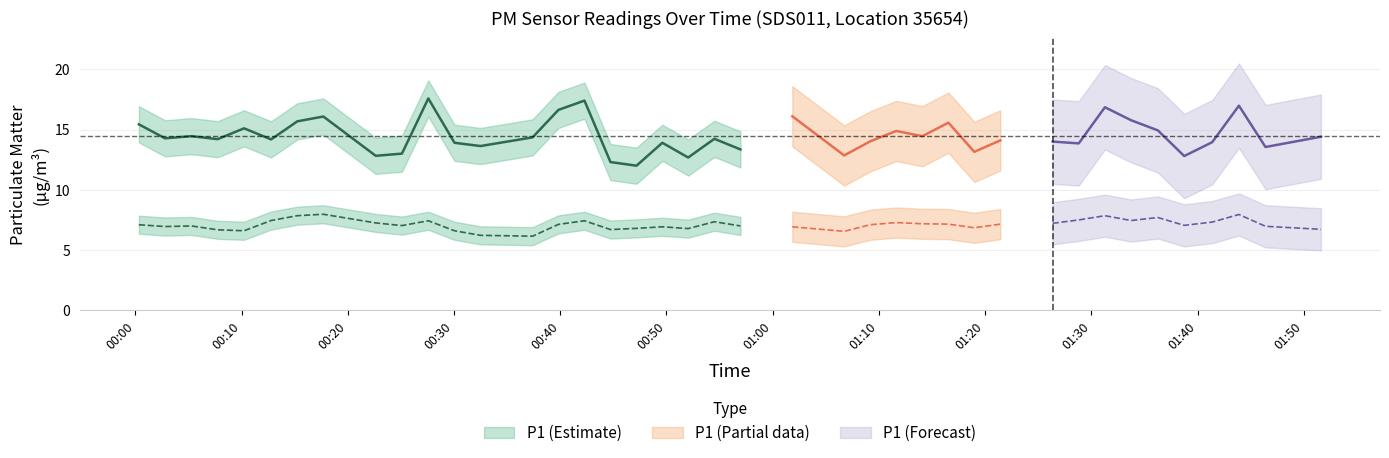

Where is the first local minimum for P2?

1